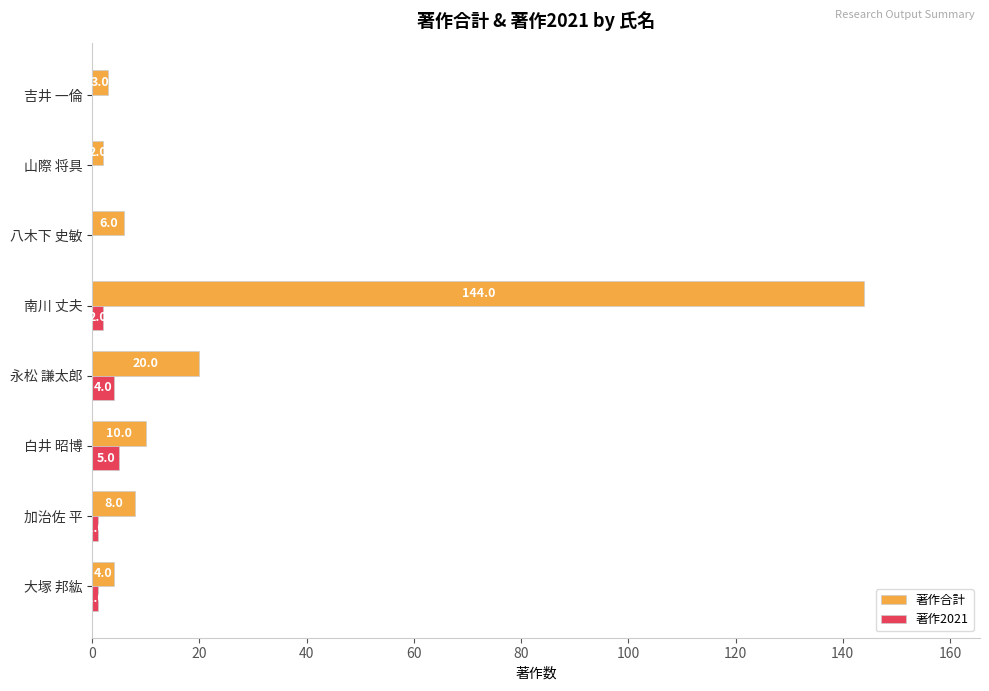

The value of 著作2021 at 白井 昭博 is 5. True or false?

True